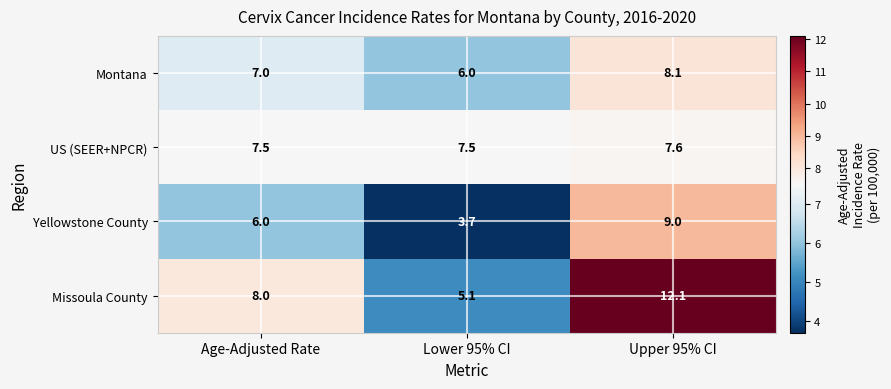

Which series has the widest spread of values?

Missoula County